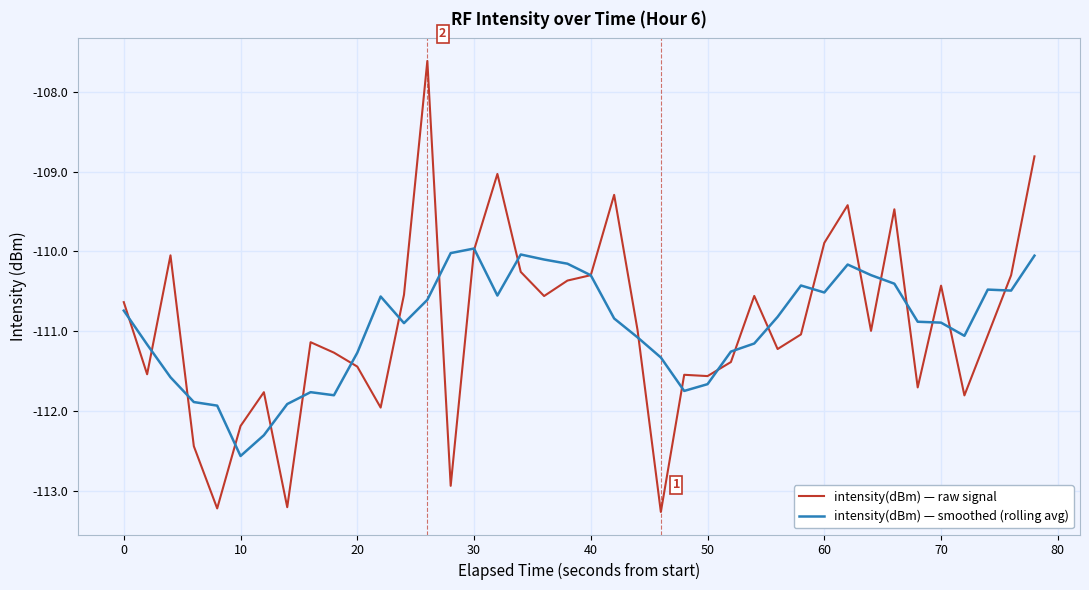

What is the greatest value displayed?

-107.6